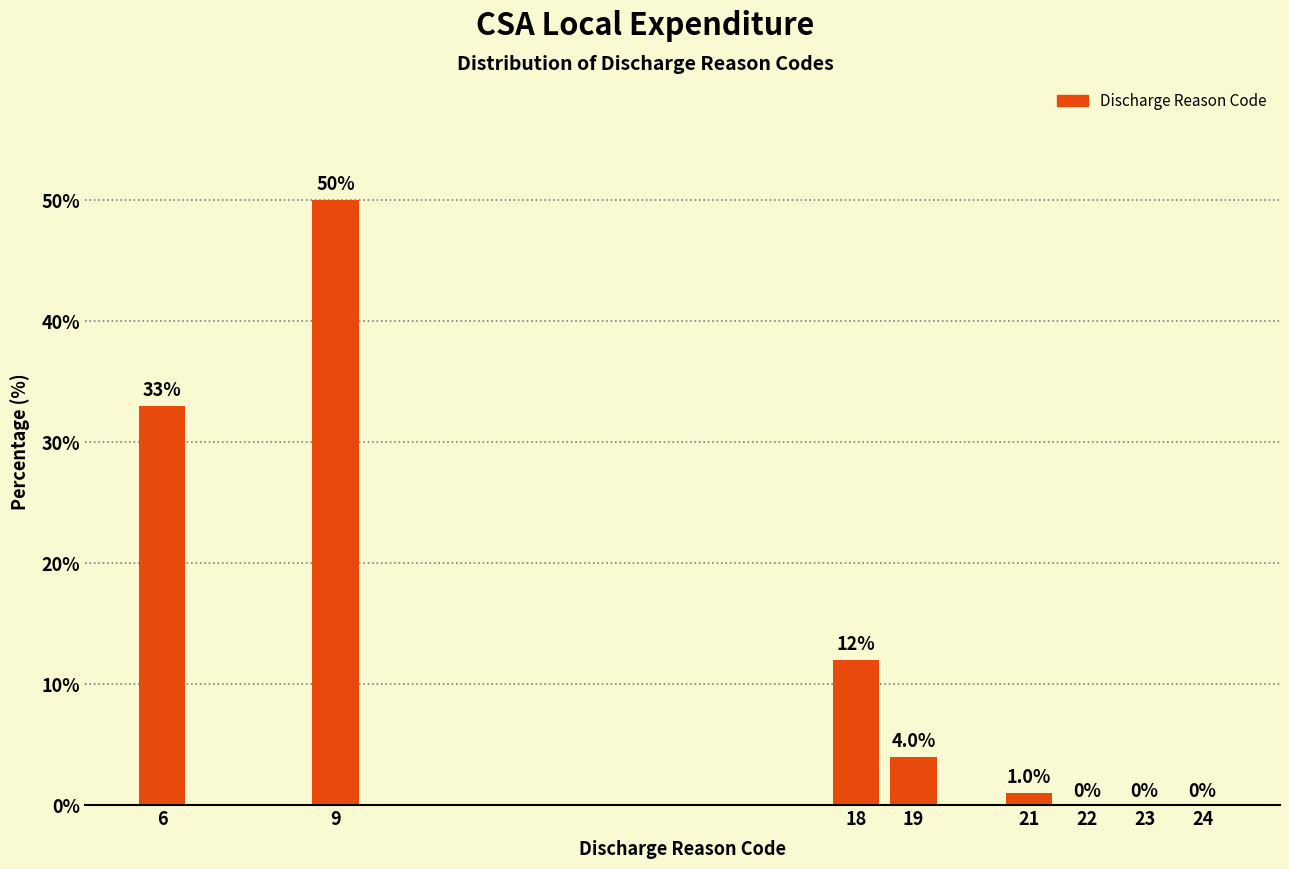

Reading left to right, list all the values displayed in this chart.

6=33	9=50	18=12	19=4	21=1	22=0	23=0	24=0